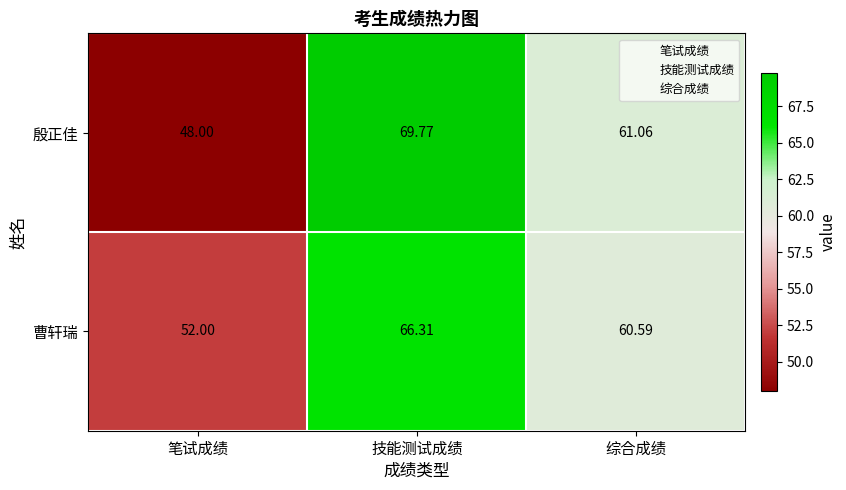

Which series changed the most between 笔试成绩 and 综合成绩?

殷正佳